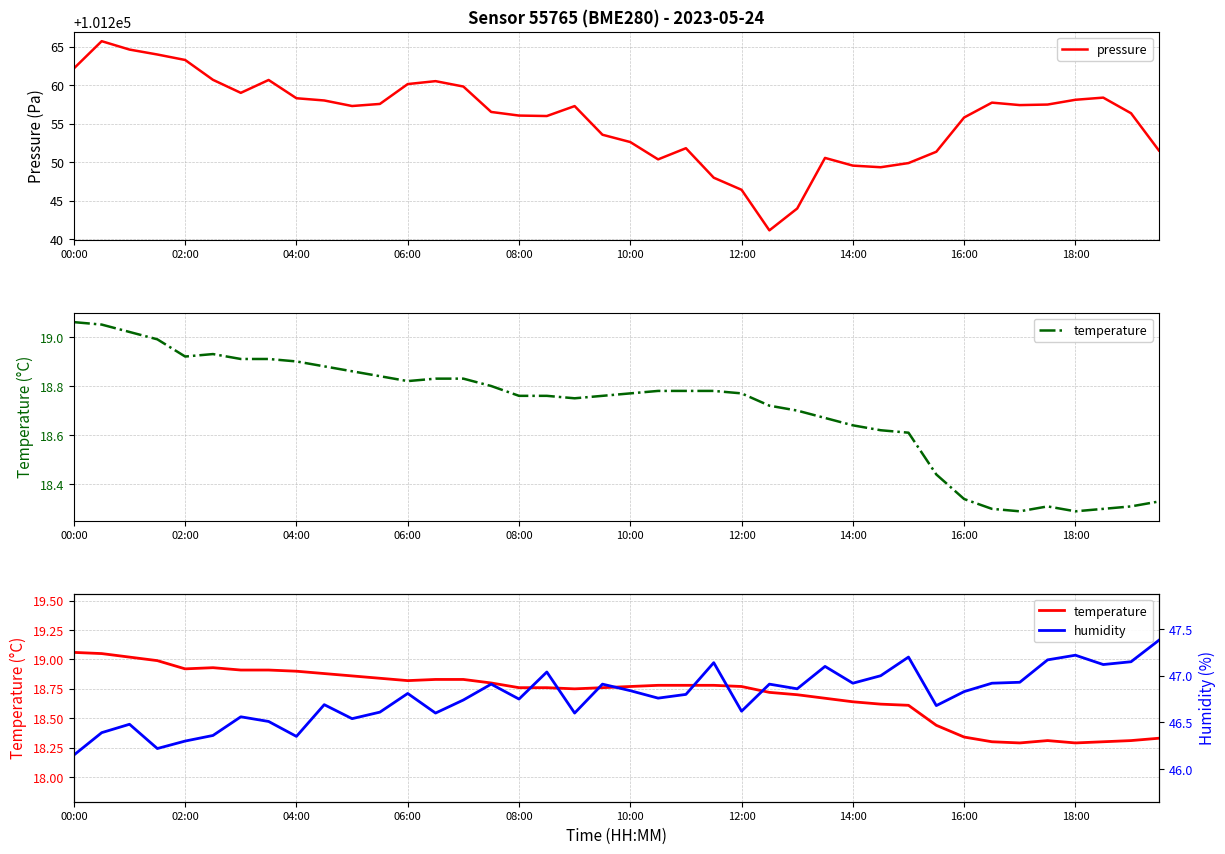

Is it true that pressure equals 45718.0 at 16:00?

False